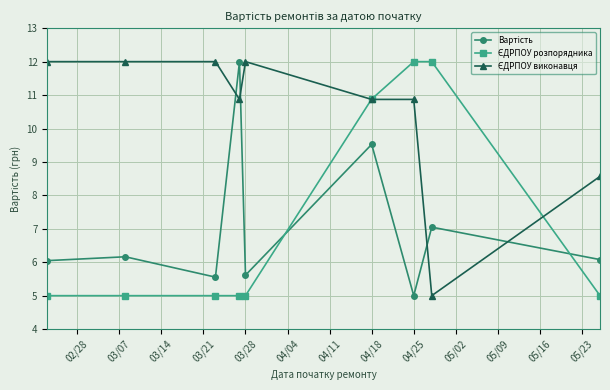

What is the greatest value displayed?

12.0